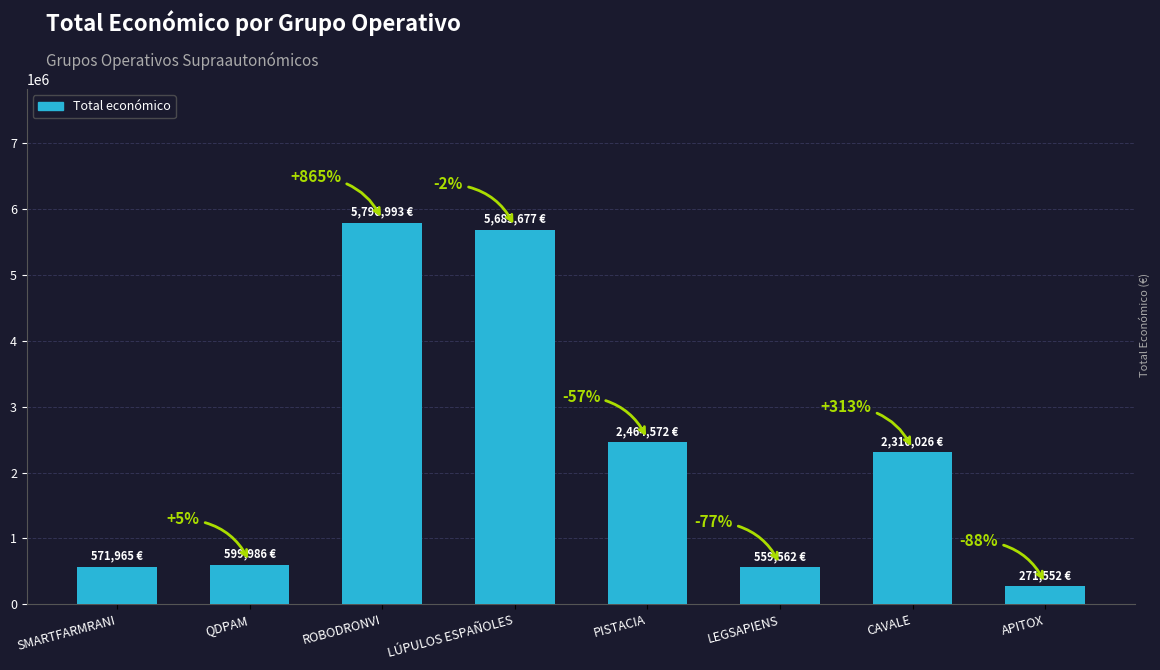

Does the chart contain any negative values?

No